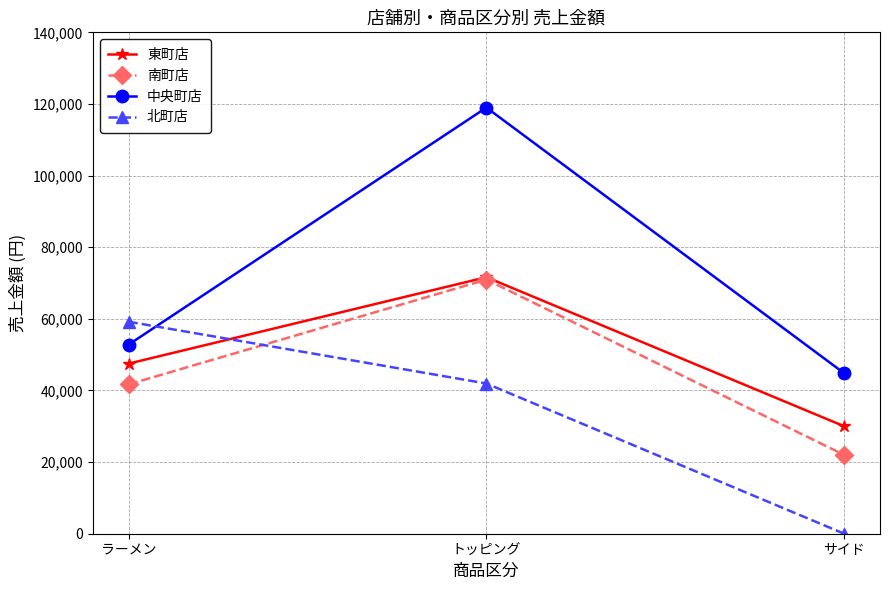

What are all the series names shown in the legend?

東町店, 南町店, 中央町店, 北町店